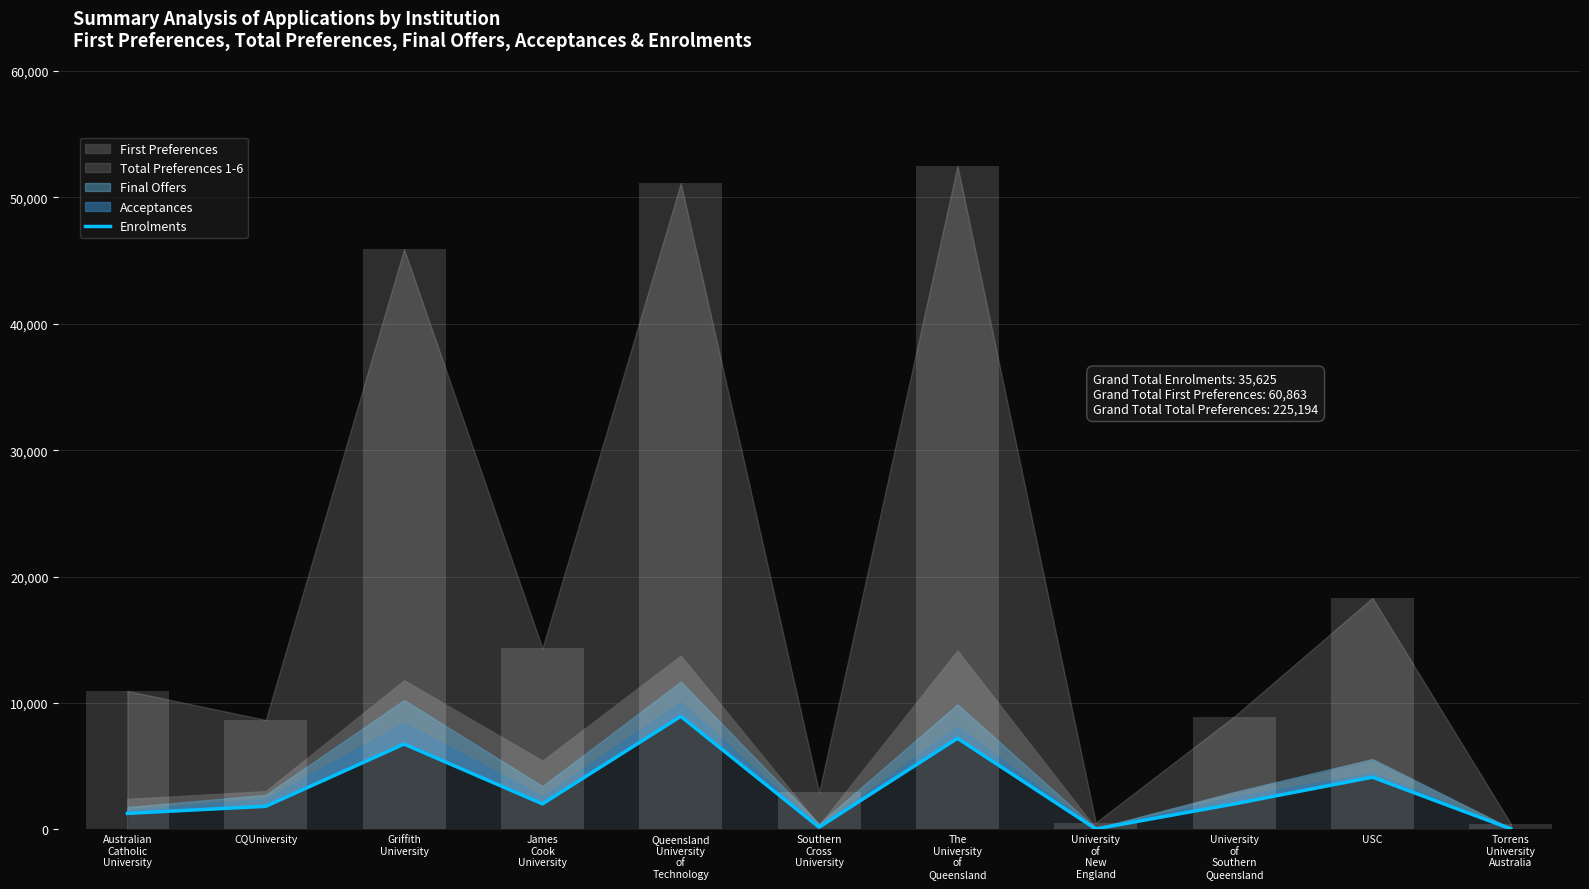

Which has a higher value, Queensland
University
of
Technology or Torrens
University
Australia?

Queensland
University
of
Technology